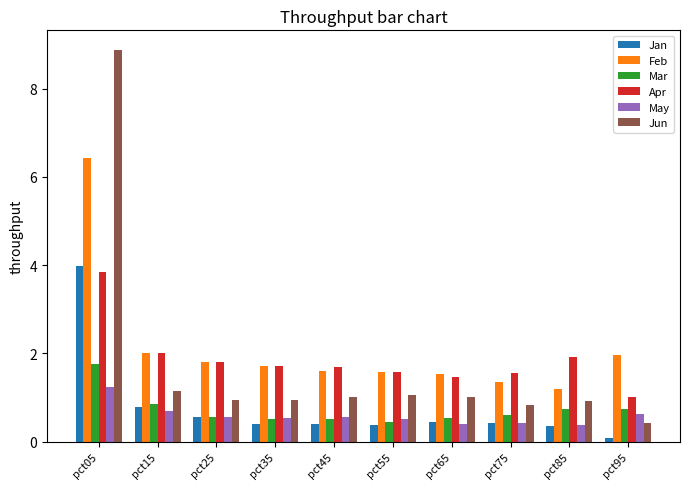

List the series in order of their peak value, lowest first.

May, Mar, Apr, Jan, Feb, Jun